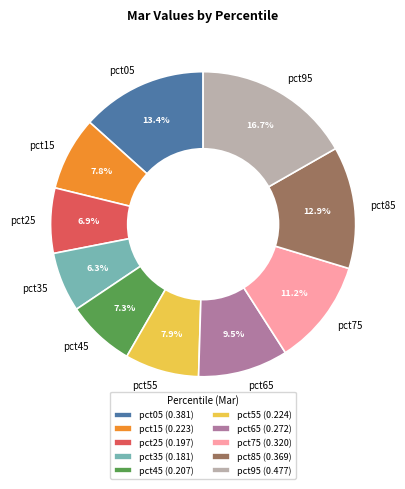

Do pct95 and pct05 together represent more than half of the pie?

No